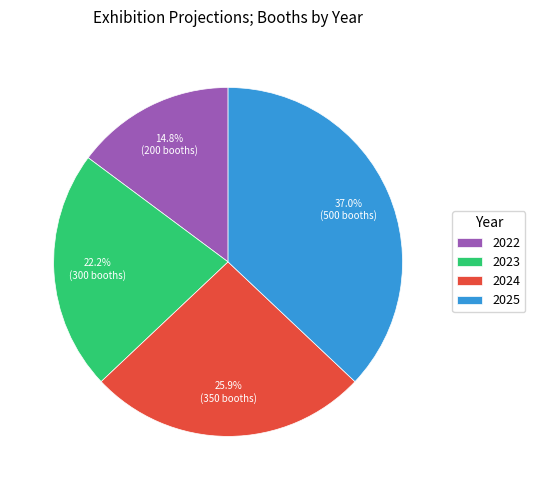

Is the sum of 2025 and 2022 greater than half?

Yes